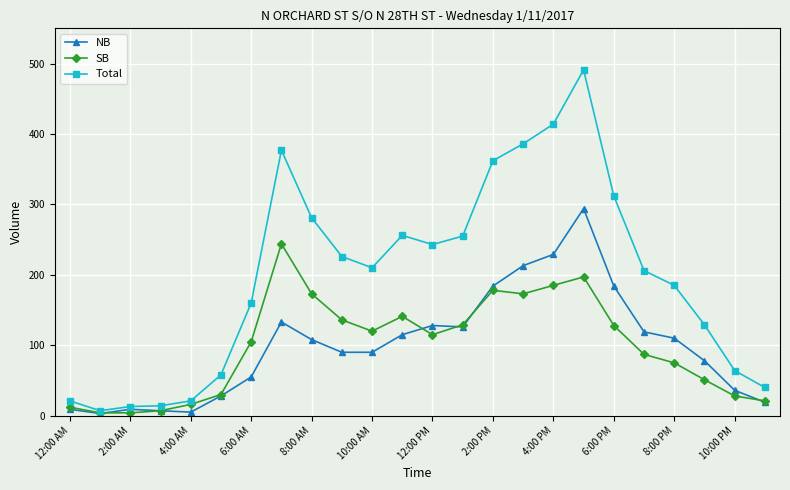

True or false: SB has more than 1 interior local peaks.

True